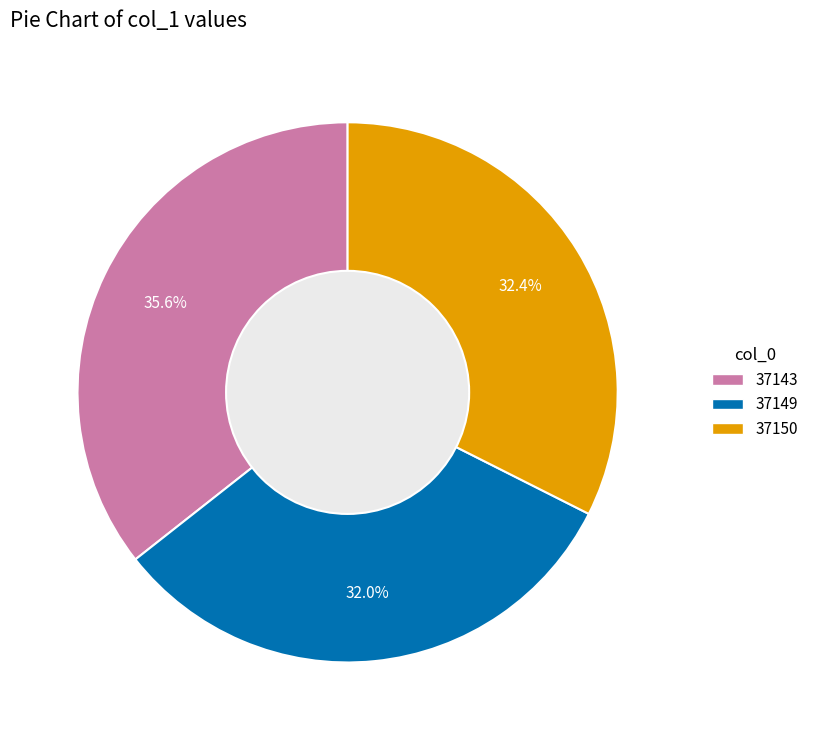

What is the largest slice in the pie chart?

37143